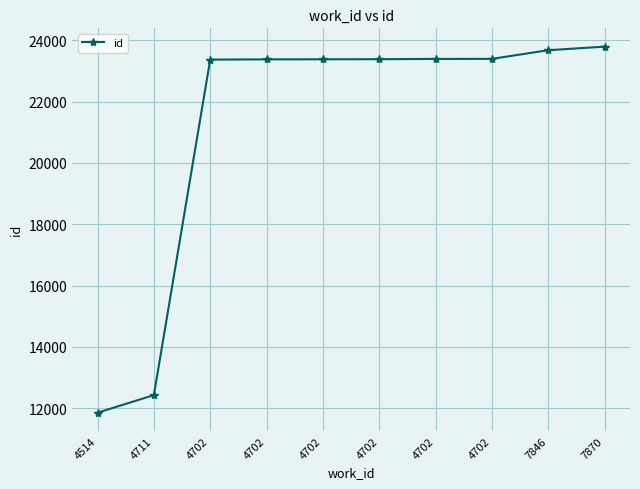

What is the value of the 2nd point from the left?

12427